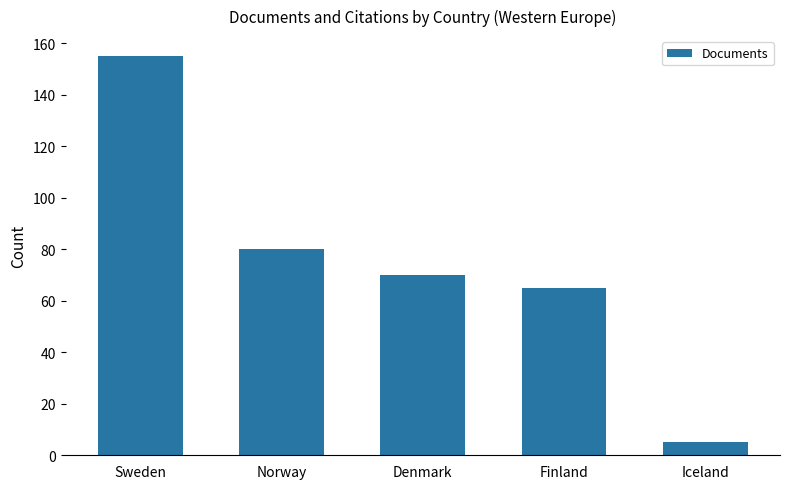

What is the change in value from Sweden to Iceland?

-150